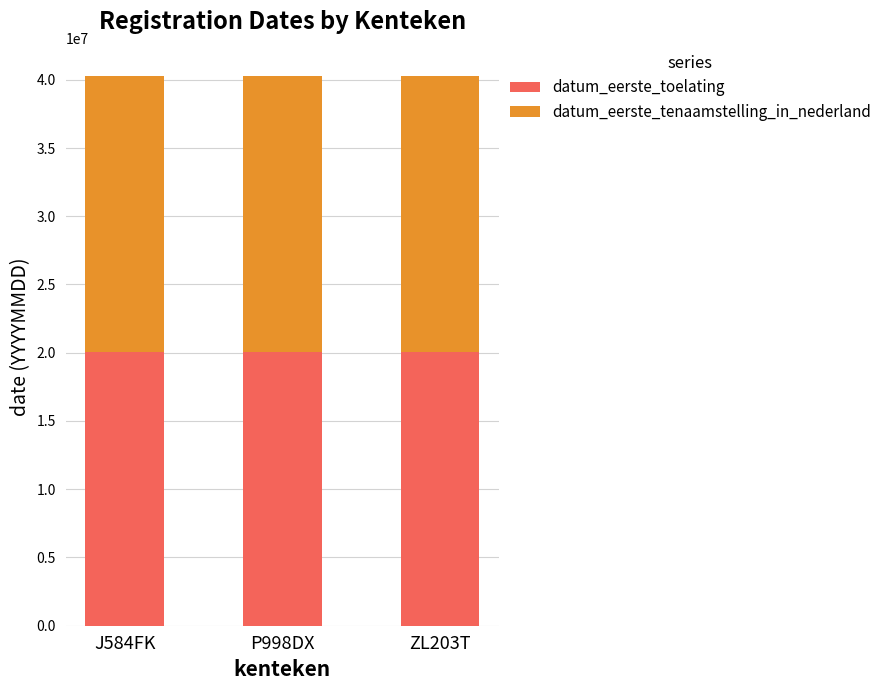

What is the total value across all series at J584FK?

40251317